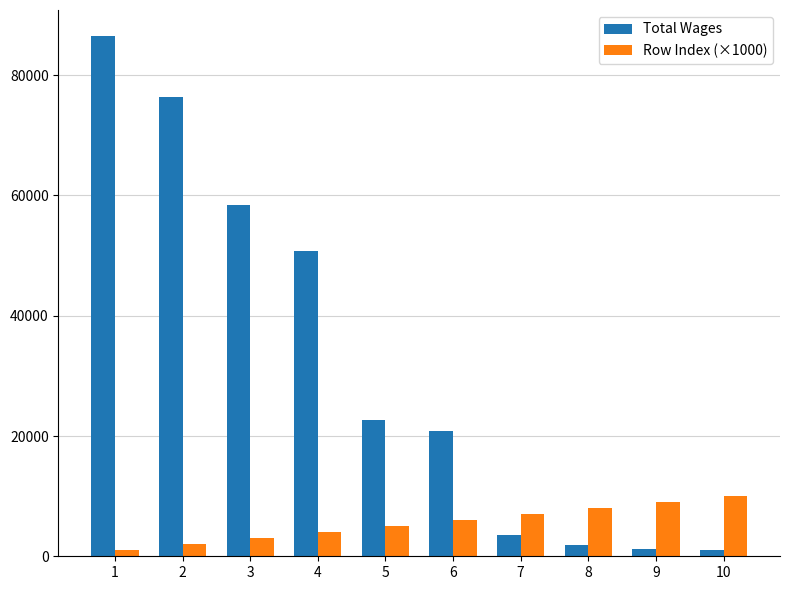

What is the sum of all Row Index (×1000) values?

55000